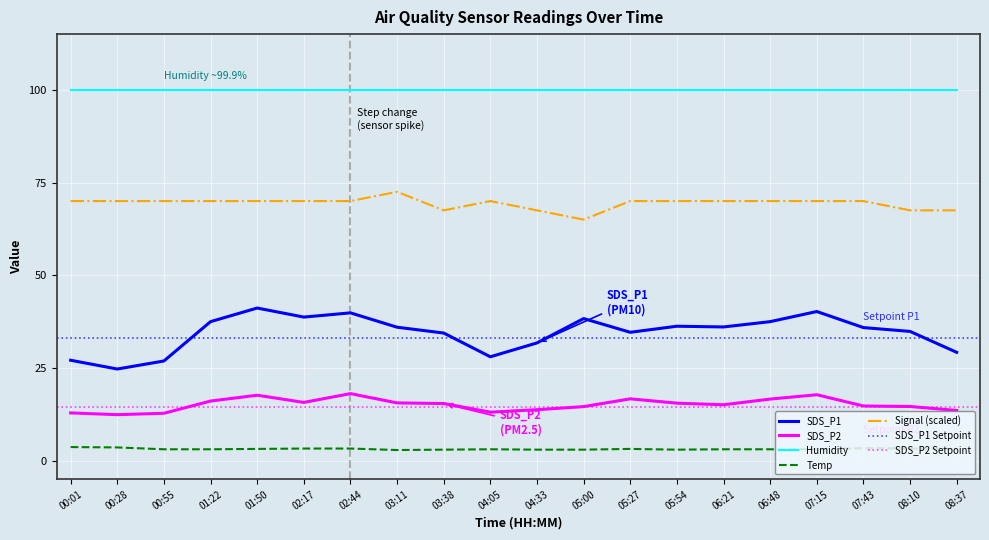

Which series has the largest range (max minus min)?

SDS_P1